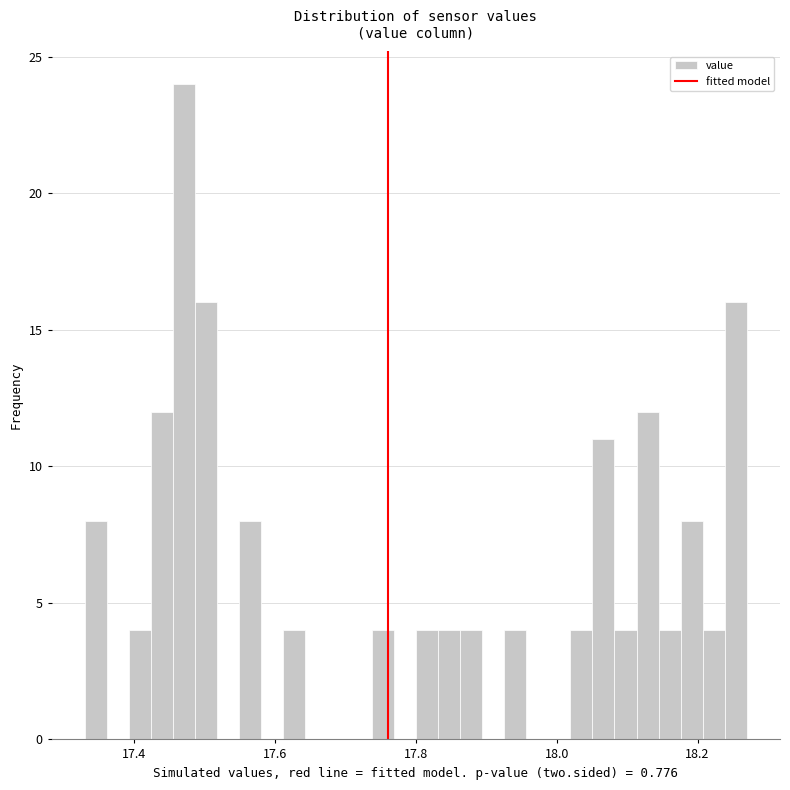

Read against the x-axis, roughly where is the centre of the tallest bar?

17.48